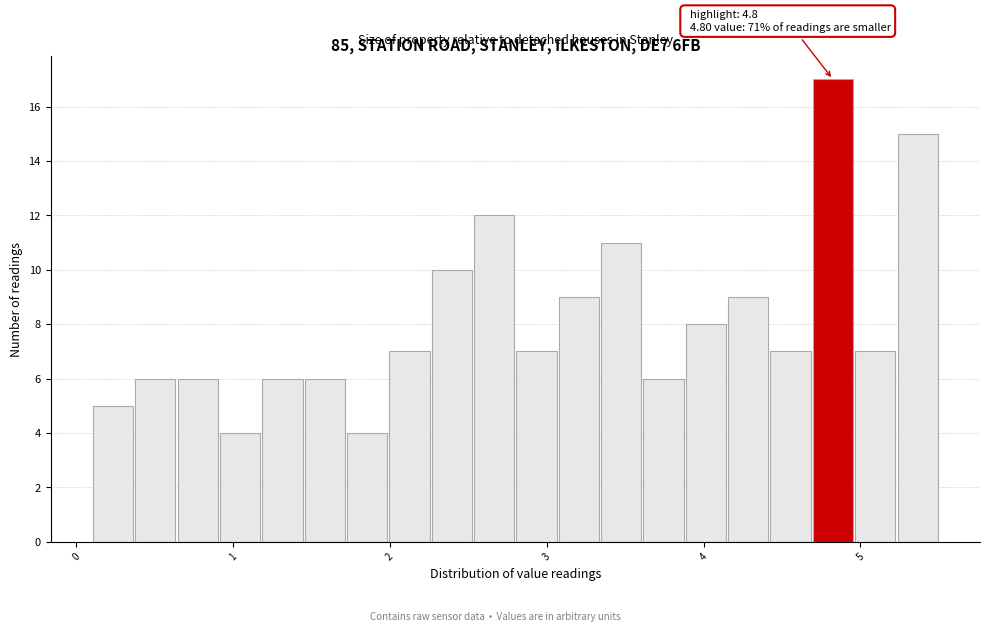

Around what value on the x-axis is the tallest bar? Give the approximate position of its centre, as read against the axis.

4.8